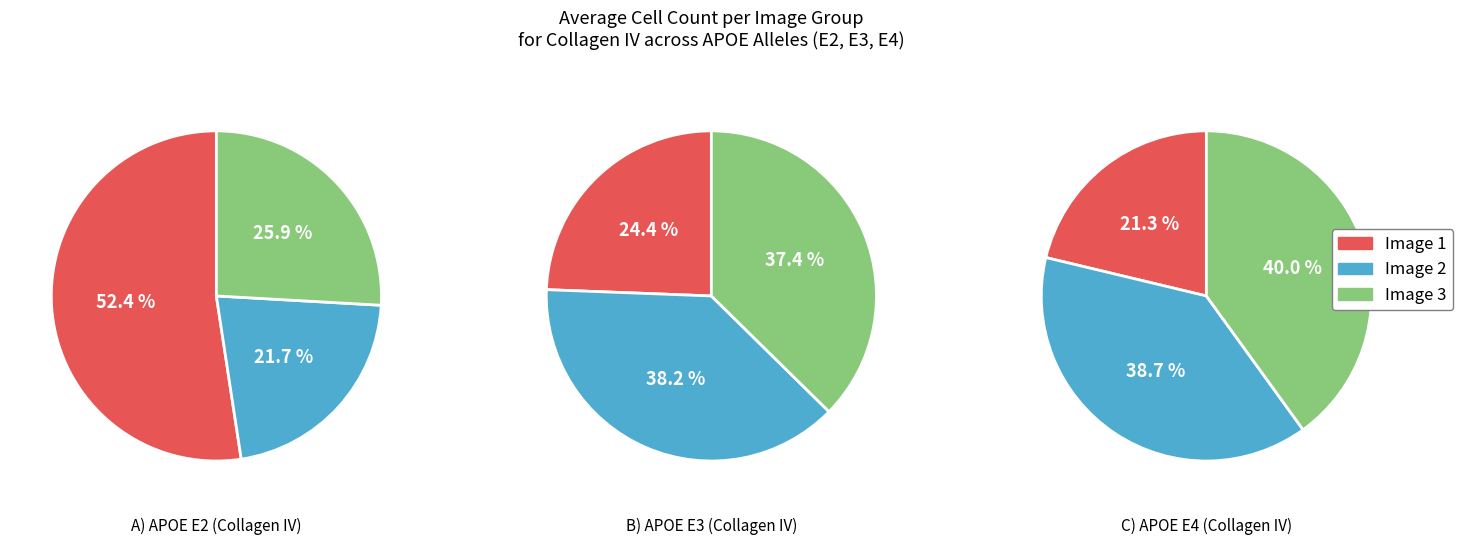

Between Image 2 and Image 3, which series saw the biggest shift?

E2